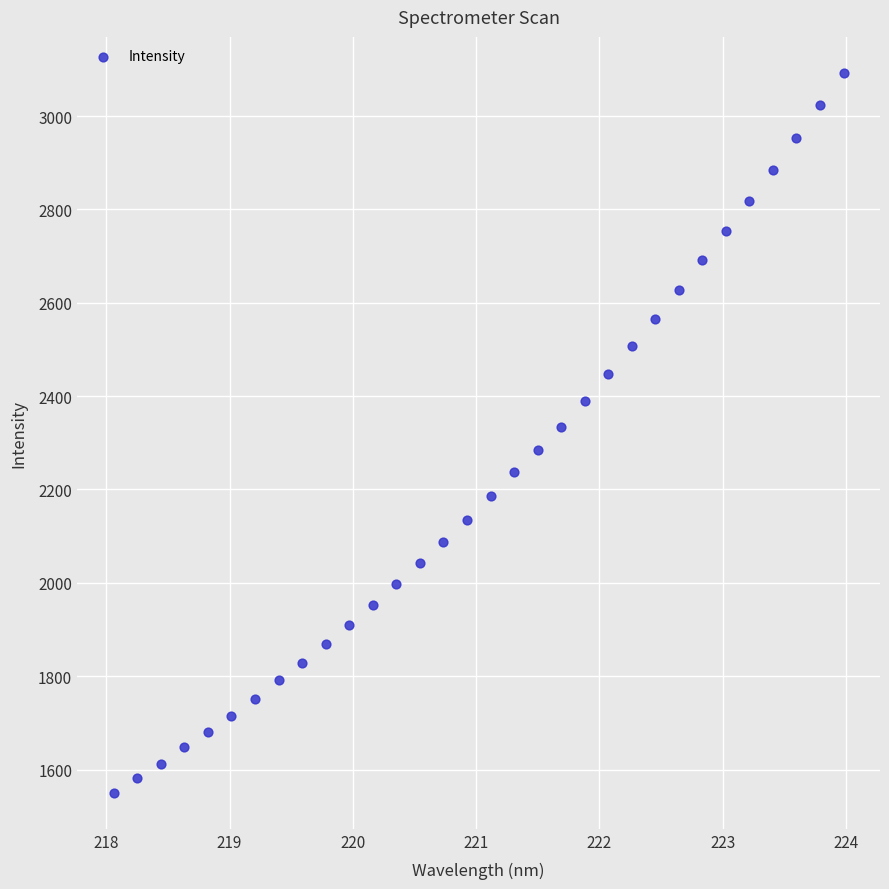

What is the range of Y values (max minus min)?

1542.4